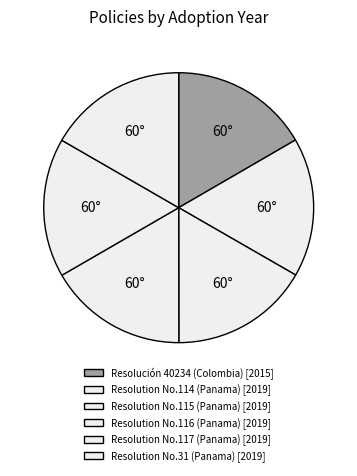

To the nearest percent, what percentage of the pie is Resolución 40234 (Colombia)?

17%